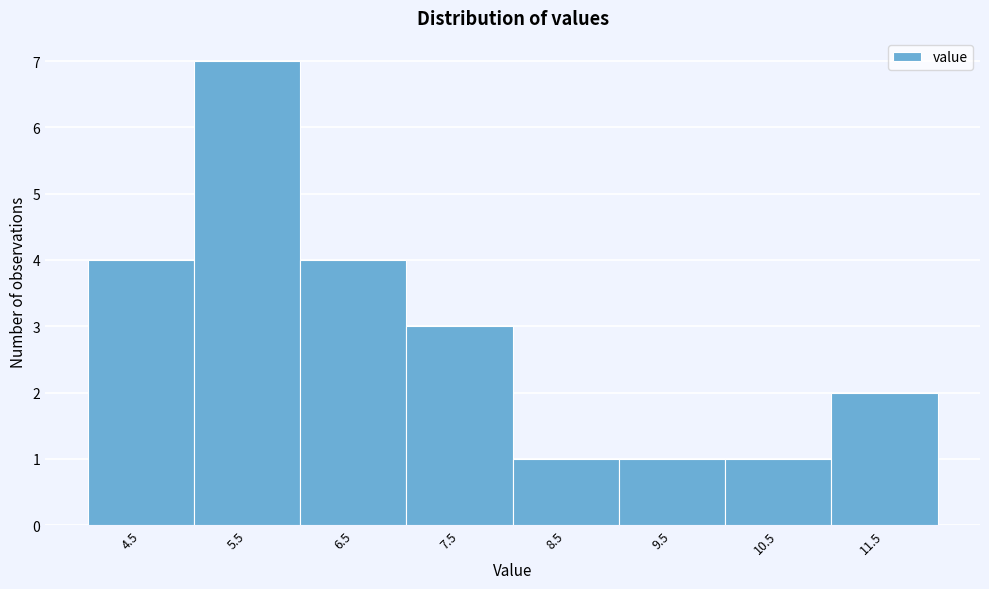

Reading left to right, list all the values displayed in this chart.

4	7	4	3	1	1	1	2